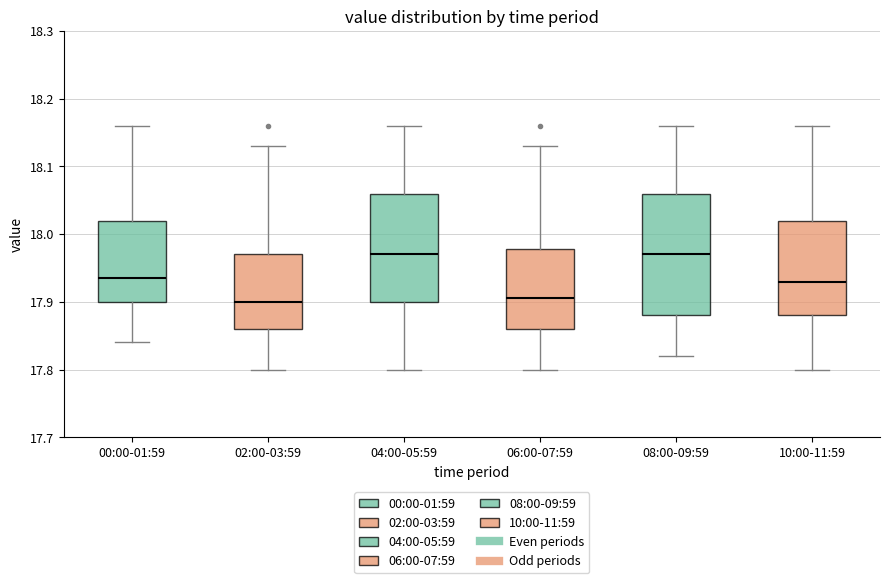

Reading left to right, transcribe this box plot: for each box, give where its median line is, the range the box spans, and where its two whiskers end, as read against the y-axis. The values are not printed on the chart, so give them approximately, as read against the axis.

00:00-01:59: median 17.94, box 17.90 to 18.02, whiskers 17.84 to 18.16
02:00-03:59: median 17.90, box 17.86 to 17.97, whiskers 17.80 to 18.13
04:00-05:59: median 17.97, box 17.90 to 18.06, whiskers 17.80 to 18.16
06:00-07:59: median 17.91, box 17.86 to 17.98, whiskers 17.80 to 18.13
08:00-09:59: median 17.97, box 17.88 to 18.06, whiskers 17.82 to 18.16
10:00-11:59: median 17.93, box 17.88 to 18.02, whiskers 17.80 to 18.16